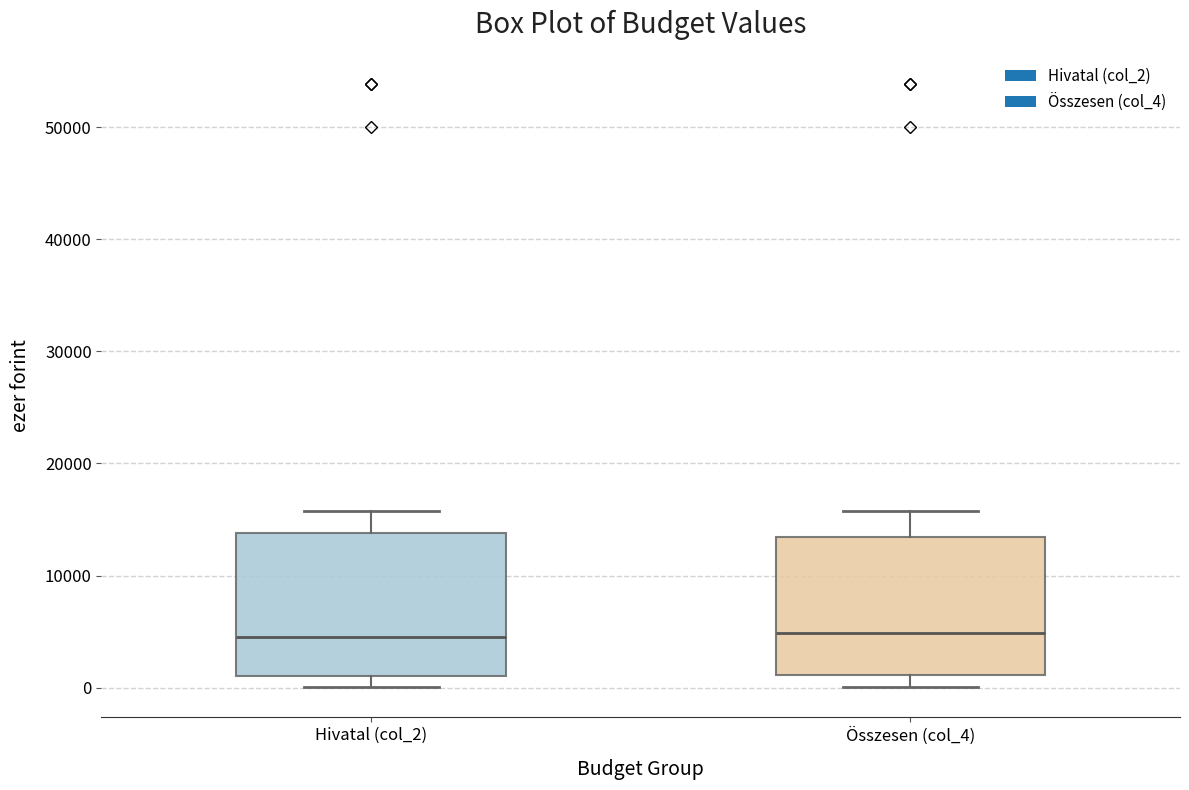

Reading left to right, read every box against the y-axis: the position of its median line, the range the box covers, and the ends of its whiskers. The values are not printed on the chart, so give them approximately, as read against the axis.

Hivatal (col_2): median 5000, box 1000 to 14000, whiskers 0 to 16000
Összesen (col_4): median 5000, box 1000 to 13000, whiskers 0 to 16000